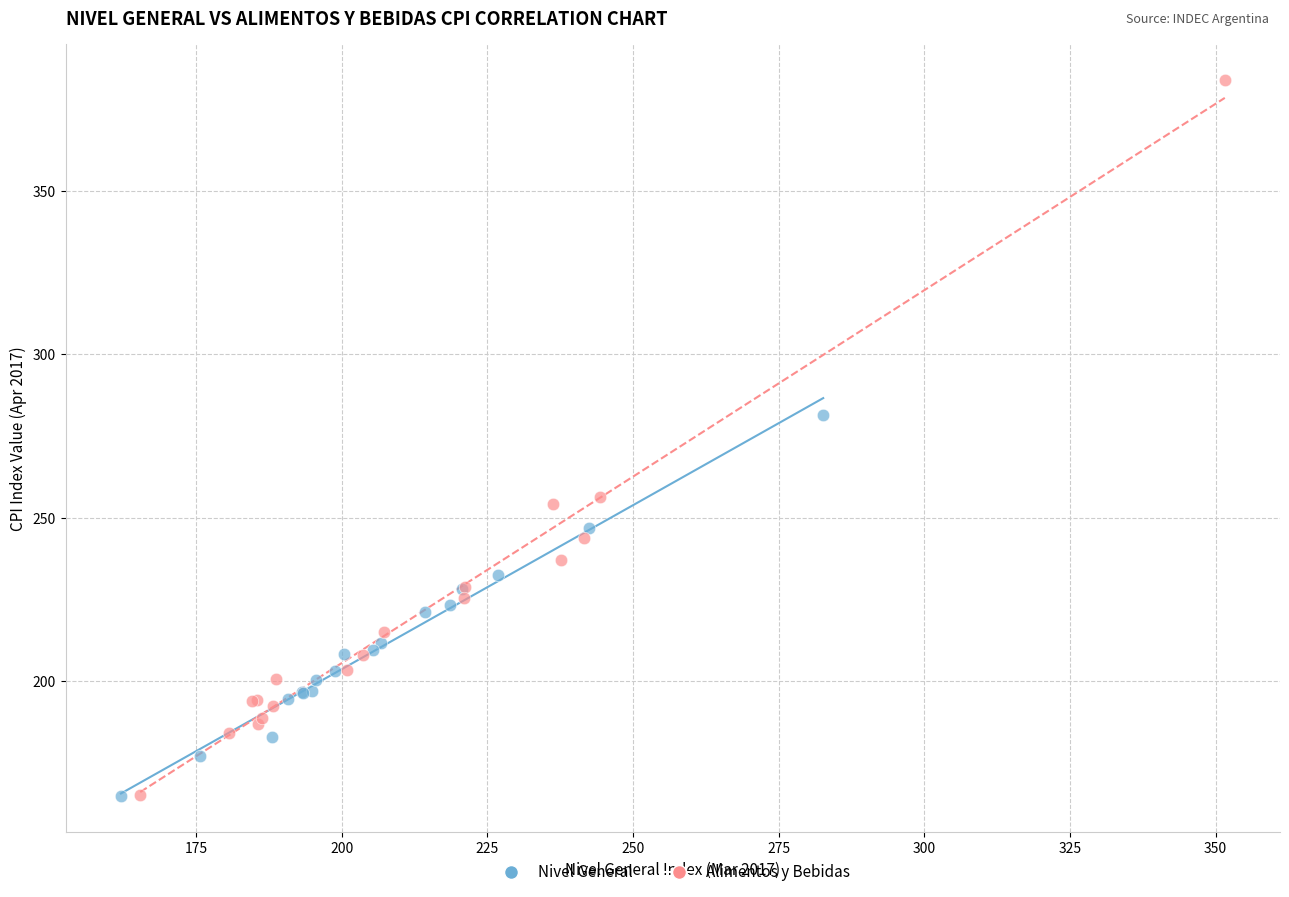

Which series has the largest Y range (max minus min)?

Alimentos y Bebidas